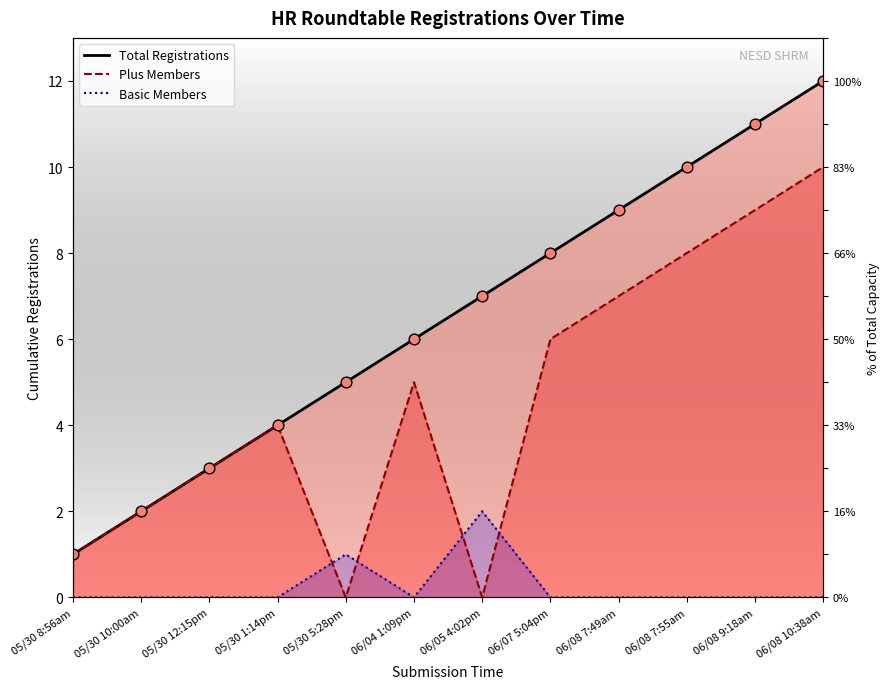

What is the total value across all series at 06/08 9:18am?

20